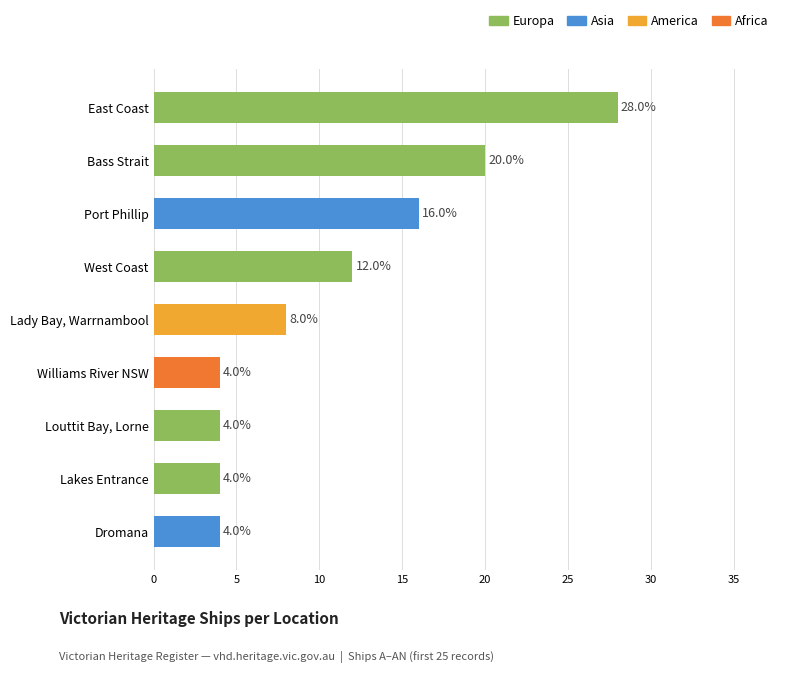

What is the label of the 5th bar from the top?

Lady Bay, Warrnambool